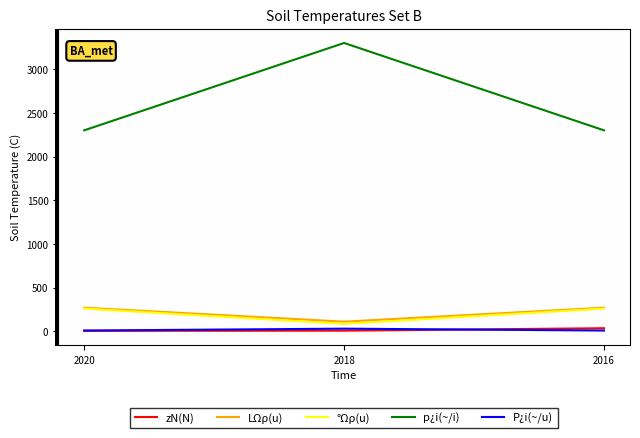

How many values in the p¿i(~/i) series exceed 2300?

1